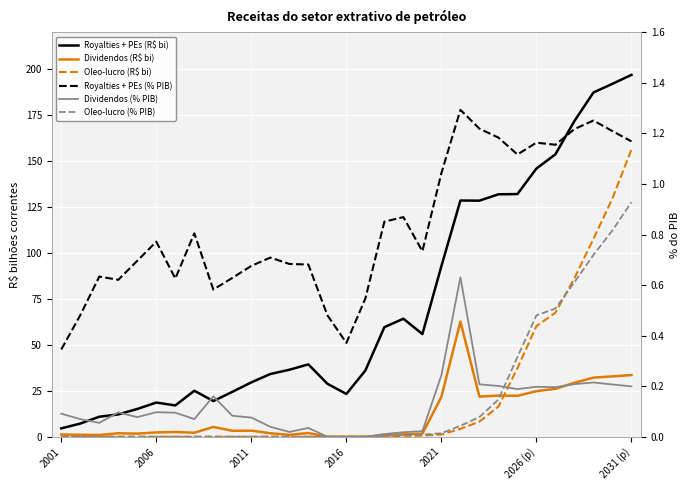

True or false: Oleo-lucro (% PIB) has more than 1 interior local peaks.

False